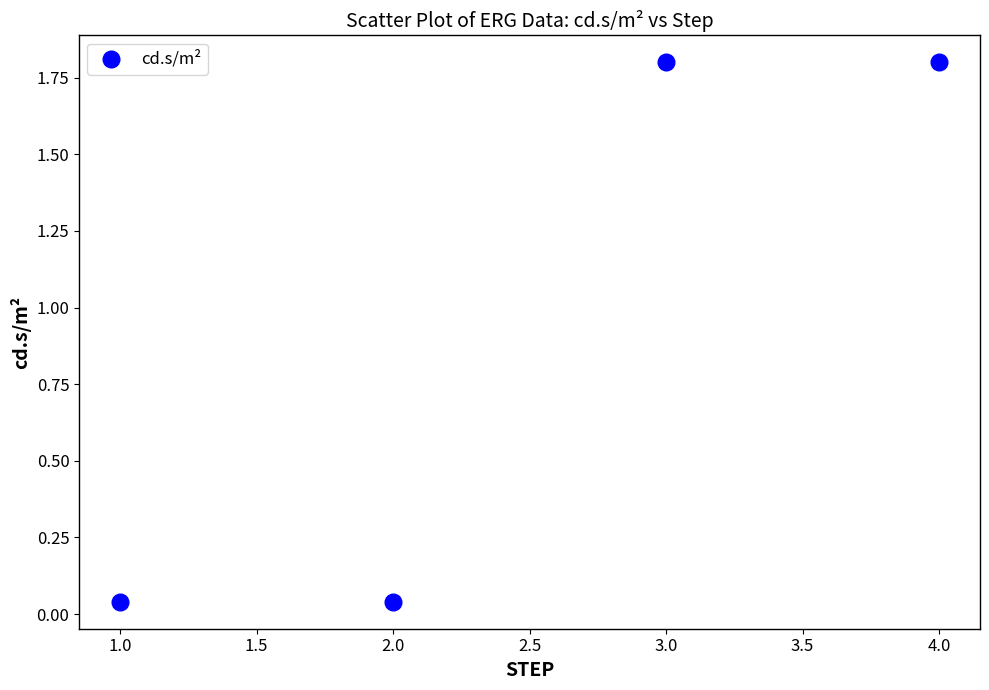

What is the average Y value?

0.9